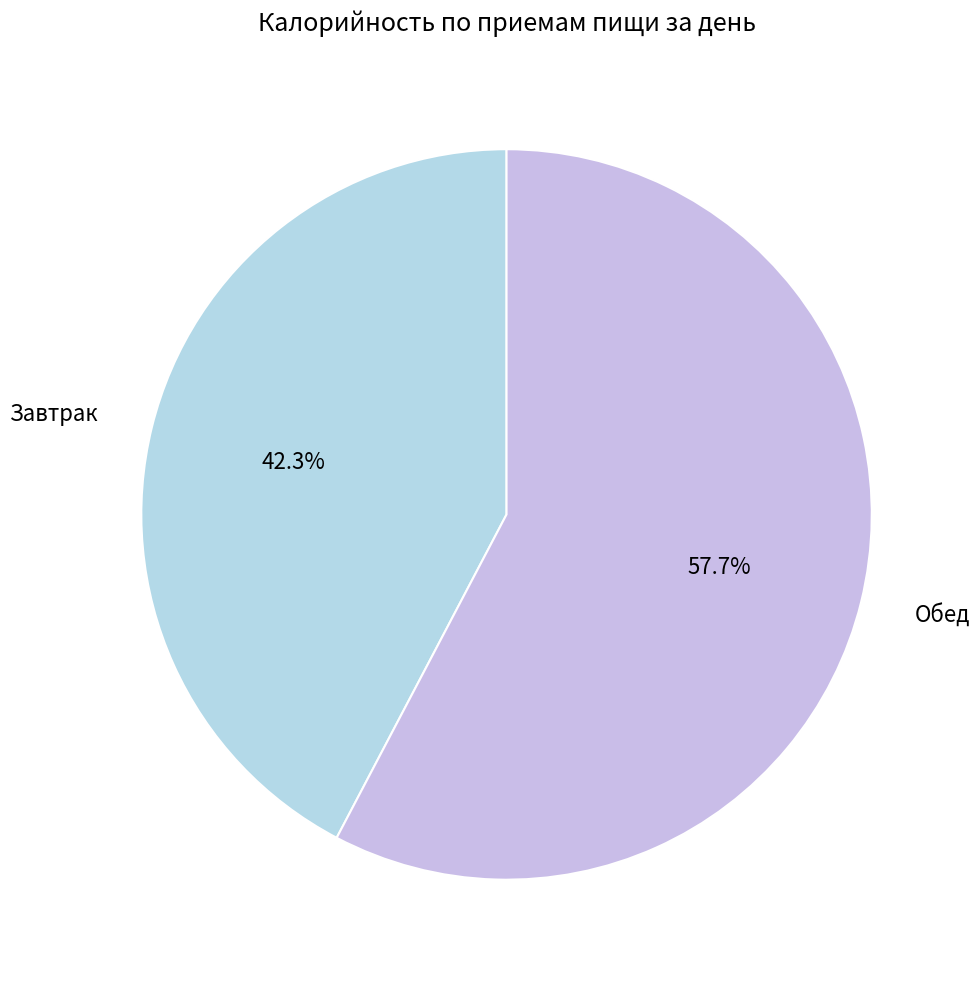

To the nearest percent, what is the average slice percentage?

50%